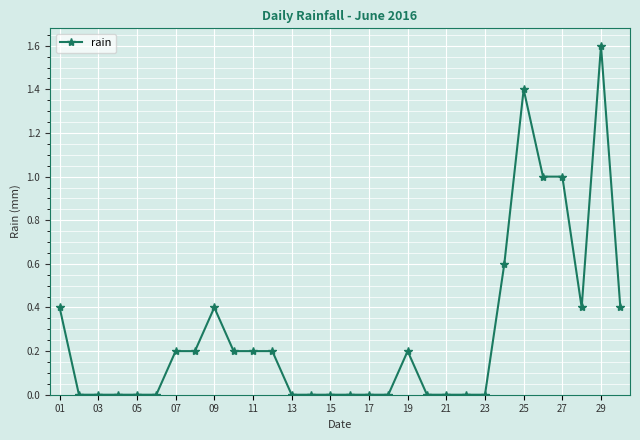

Reading left to right, list all the values displayed in this chart.

0.4	0.0	0.0	0.0	0.0	0.0	0.2	0.2	0.4	0.2	0.2	0.2	0.0	0.0	0.0	0.0	0.0	0.0	0.2	0.0	0.0	0.0	0.0	0.6	1.4	1.0	1.0	0.4	1.6	0.4